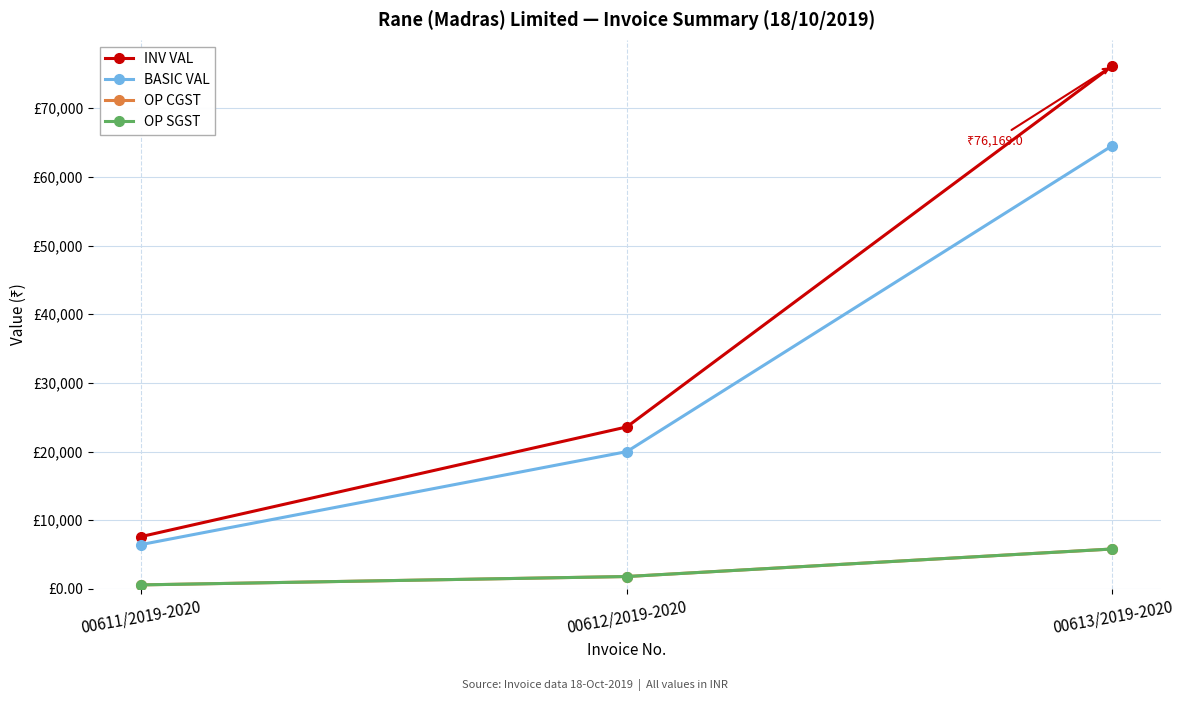

At which label is INV VAL closest to 41892?

00612/2019-2020